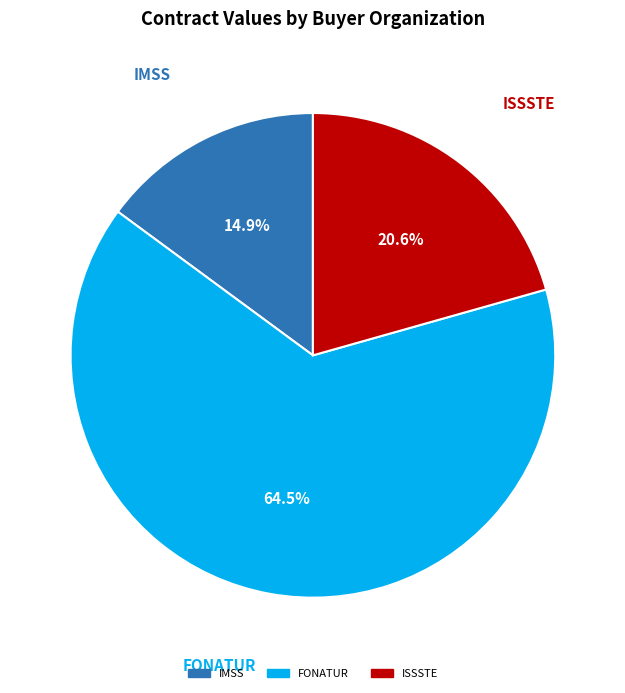

To the nearest percent, what is the difference between the largest and smallest slice percentages?

50%